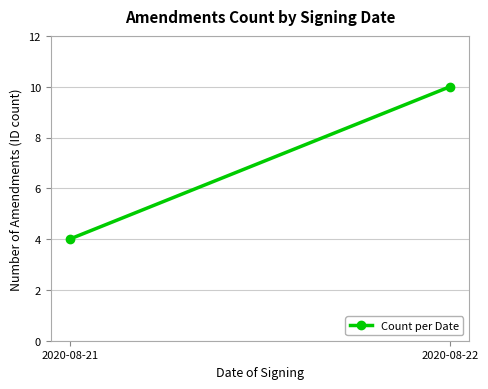

At which category does the chart reach its minimum across all series?

2020-08-21